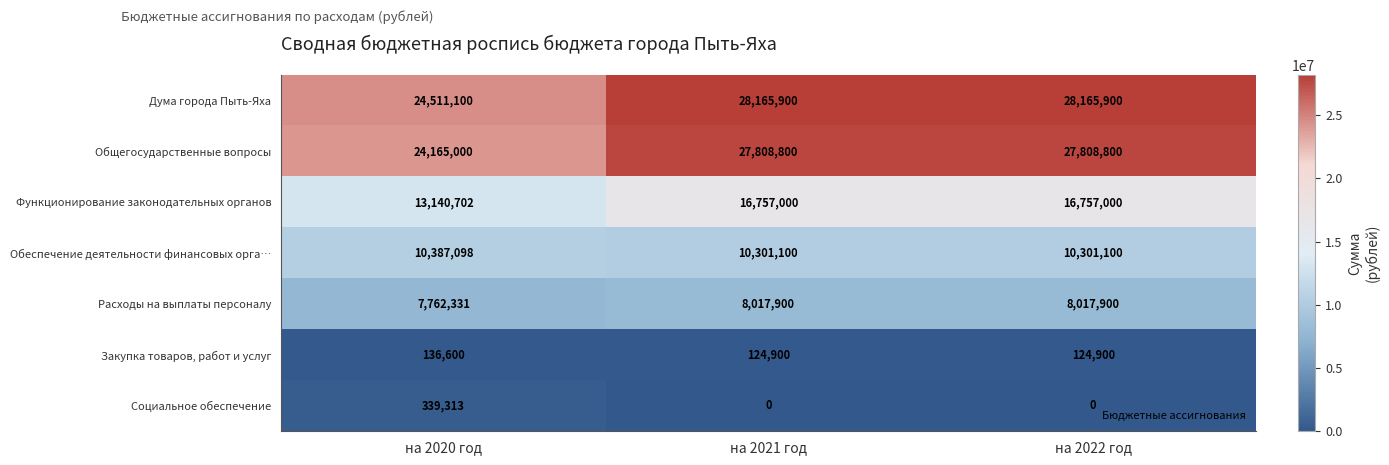

Is the value of Расходы на выплаты персоналу at на 2020 год greater than the value of Общегосударственные вопросы at на 2021 год?

No